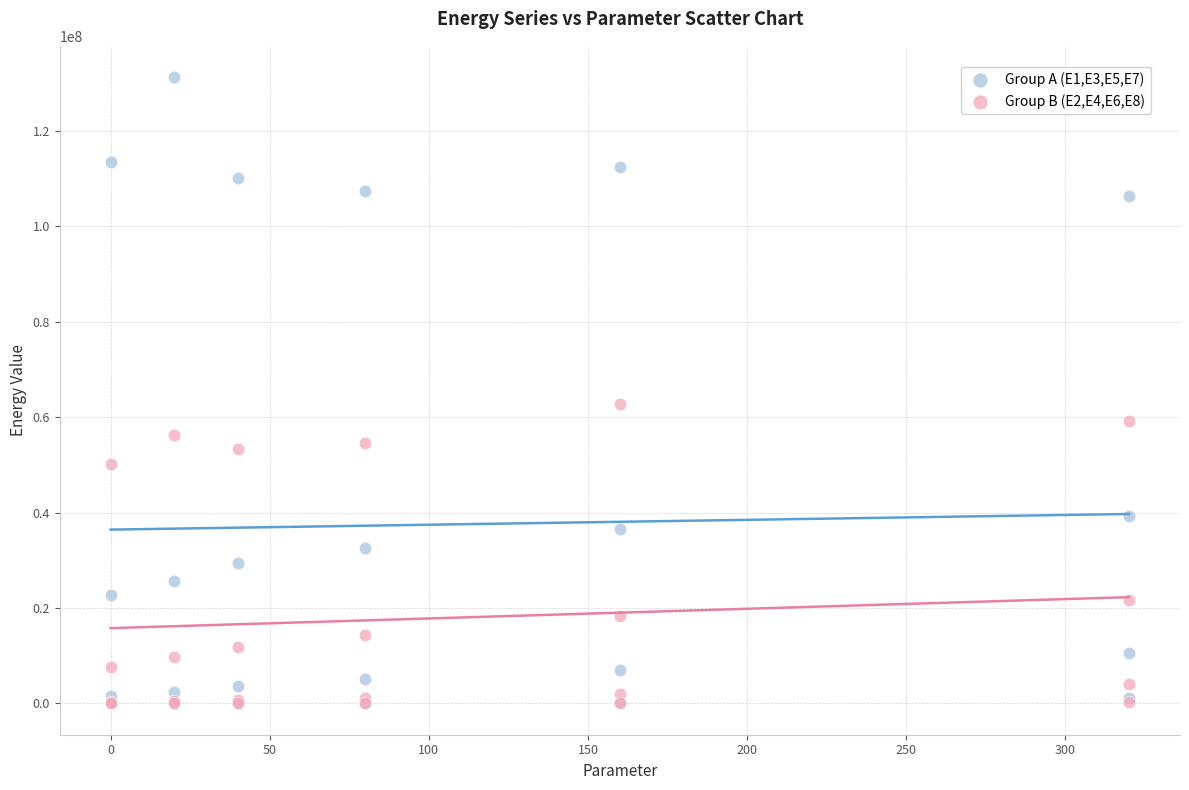

Across all series, what Y value is closest to 65608014?

62702927.9